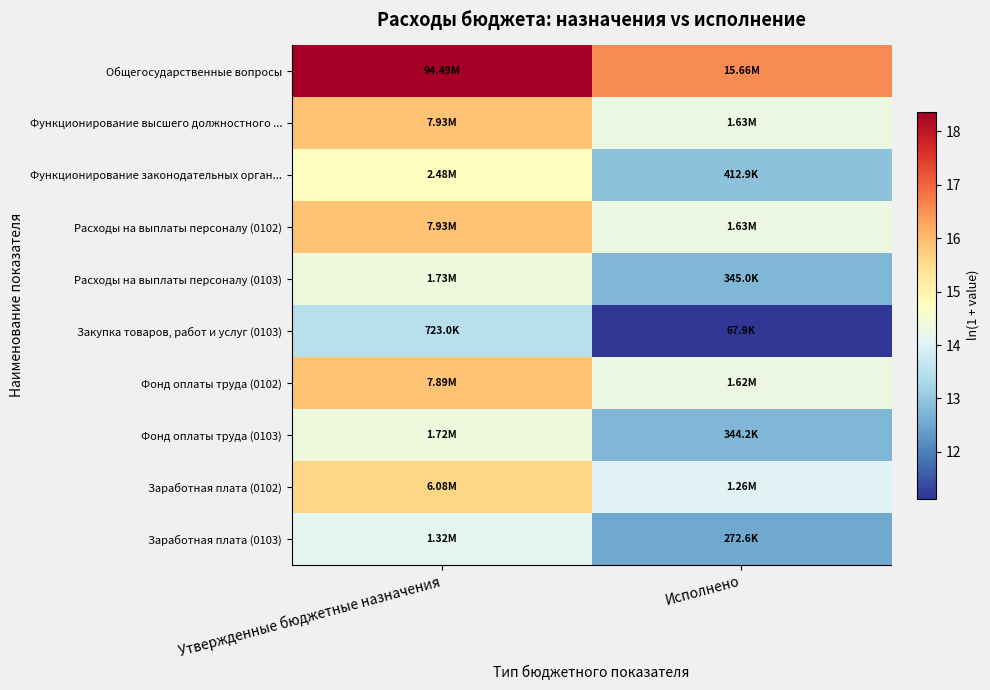

Which series has the largest total across all categories?

Общегосударственные вопросы